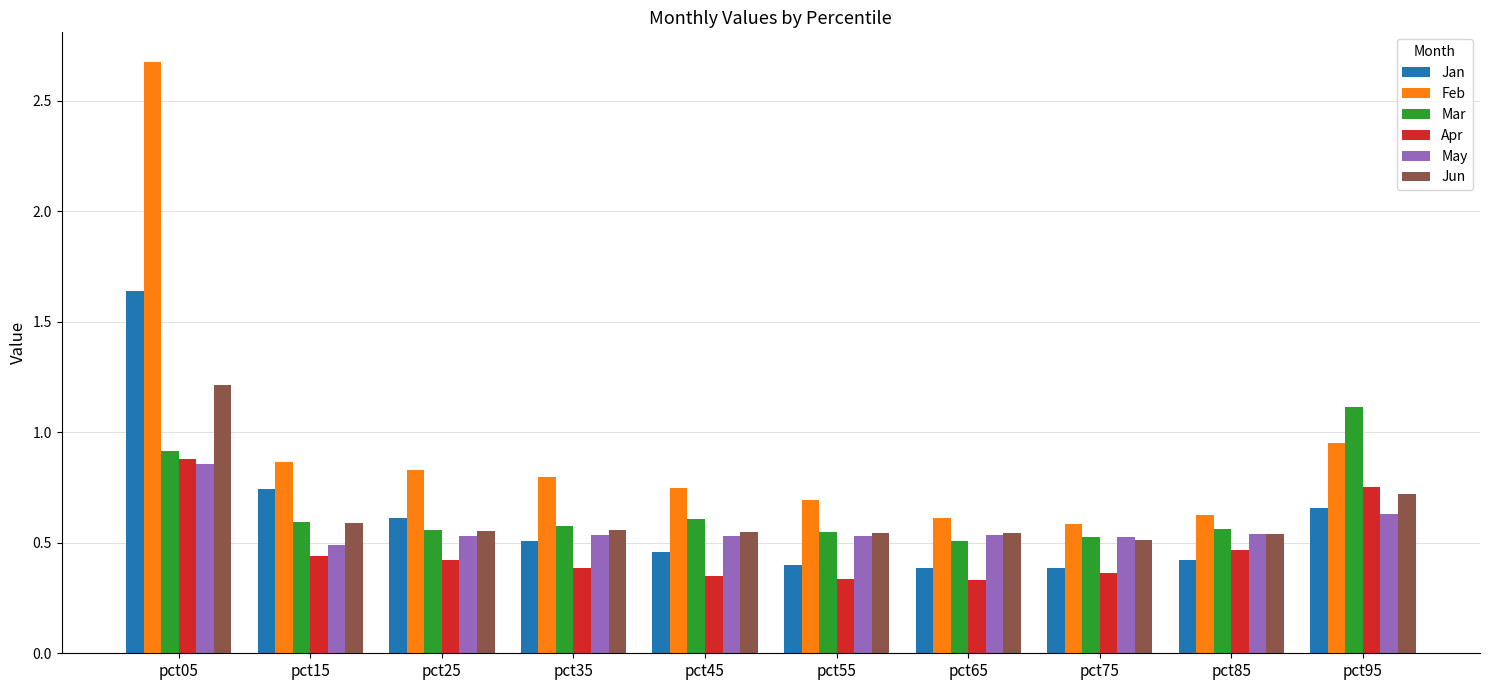

What is the total value across all series at pct85?

3.2